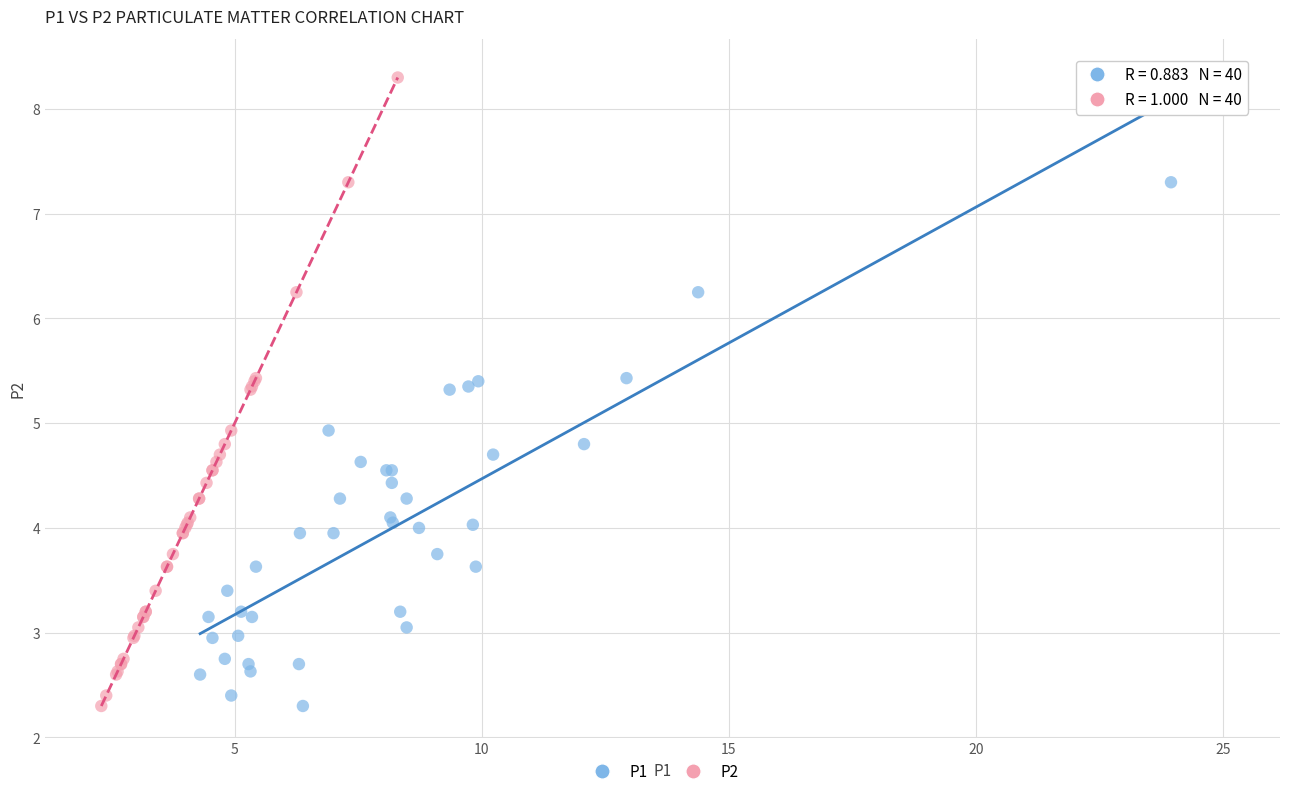

What are all the series names shown in the legend?

P1, P2